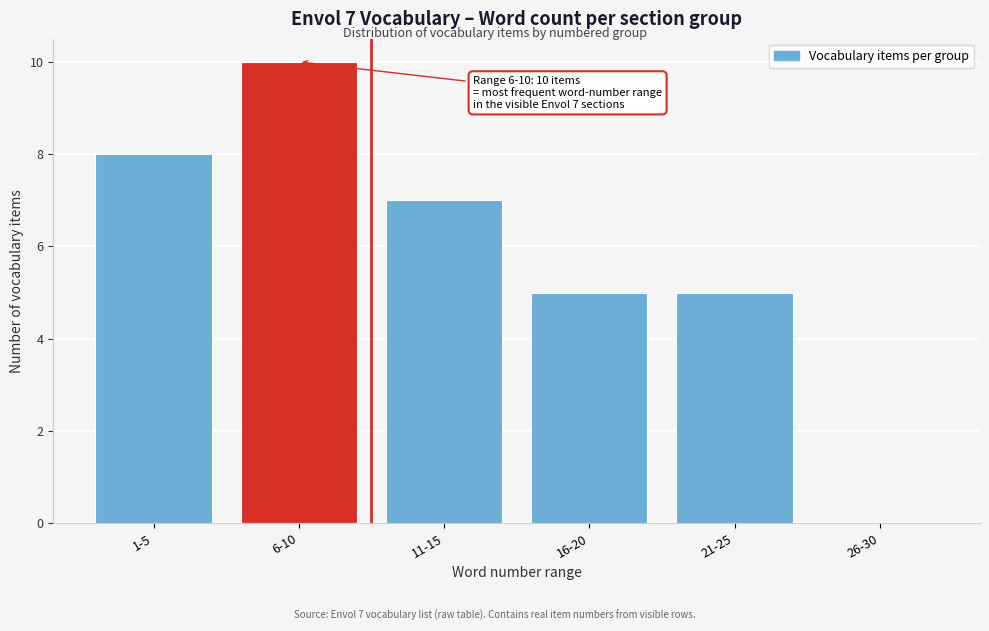

Reading left to right, list all the values displayed in this chart.

1-5=8	6-10=10	11-15=7	16-20=5	21-25=5	26-30=0